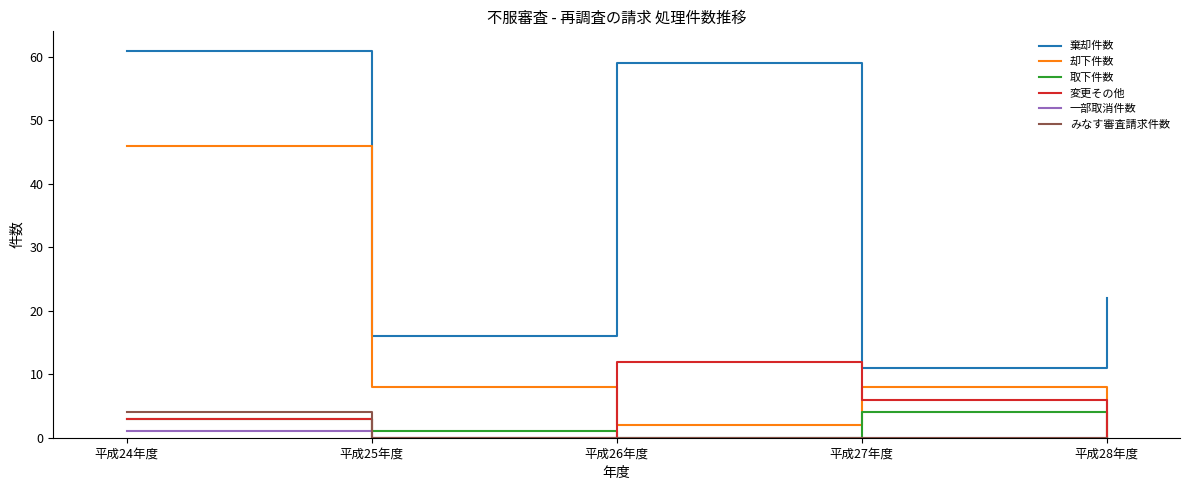

Which series has the largest total across all categories?

棄却件数